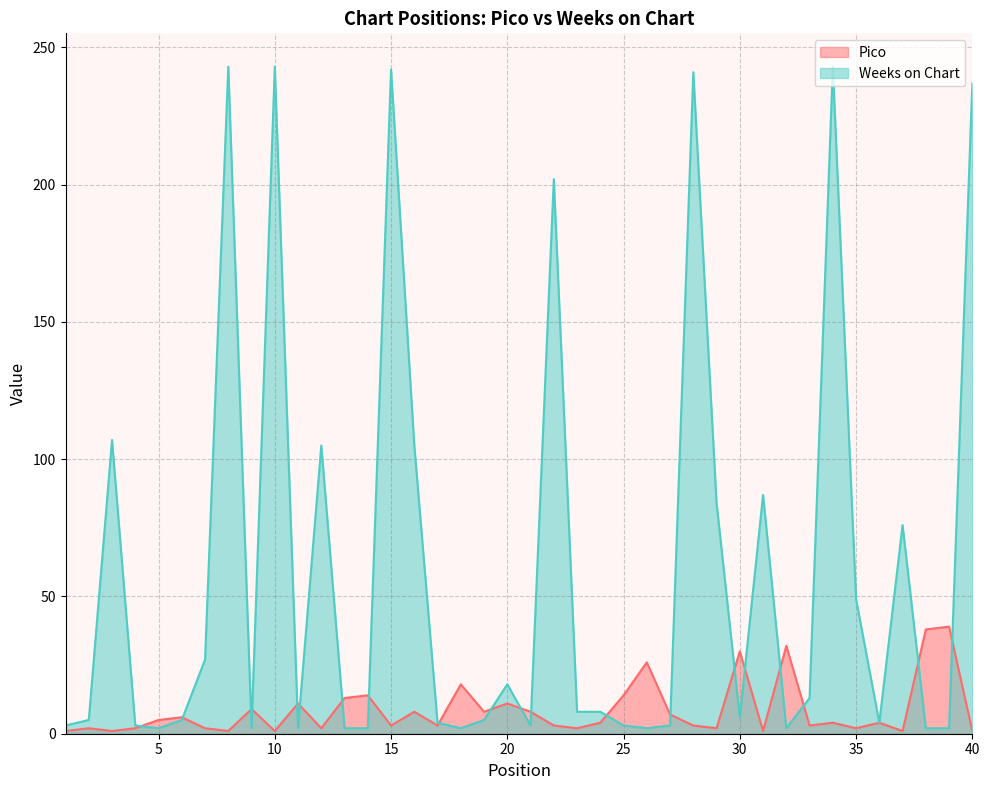

Reading left to right, list all the values displayed in this chart.

Pico: 1=1	2=2	3=1	4=2	5=5	6=6	7=2	8=1	9=9	10=1	11=11	12=2	13=13	14=14	15=3	16=8	17=3	18=18	19=8	20=11	21=8	22=3	23=2	24=4	25=14	26=26	27=7	28=3	29=2	30=30	31=1	32=32	33=3	34=4	35=2	36=4	37=1	38=38	39=39	40=1
Weeks on Chart: 1=3	2=5	3=107	4=3	5=2	6=5	7=27	8=243	9=2	10=243	11=2	12=105	13=2	14=2	15=242	16=105	17=4	18=2	19=5	20=18	21=3	22=202	23=8	24=8	25=3	26=2	27=3	28=241	29=84	30=6	31=87	32=2	33=13	34=243	35=49	36=4	37=76	38=2	39=2	40=237